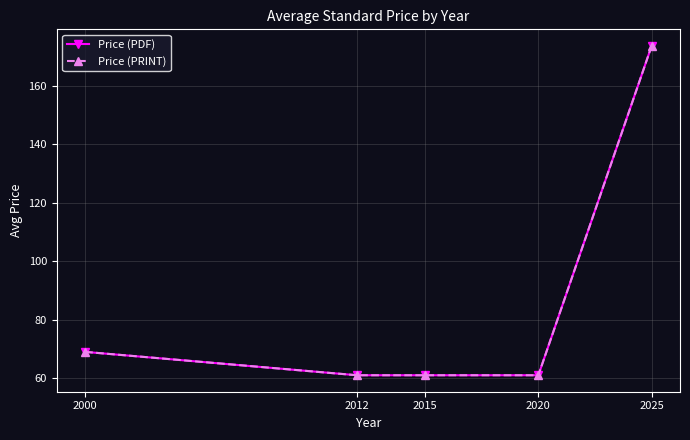

Is this an area chart (filled region under the line)?

No